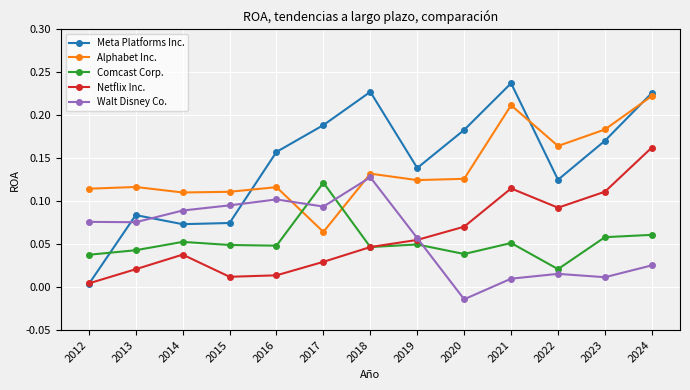

How many intersections are there between Comcast Corp. and Alphabet Inc.?

2